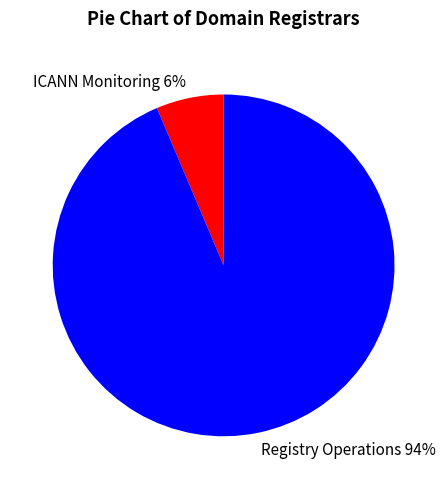

Does Registry Operations represent more than half of the total?

Yes